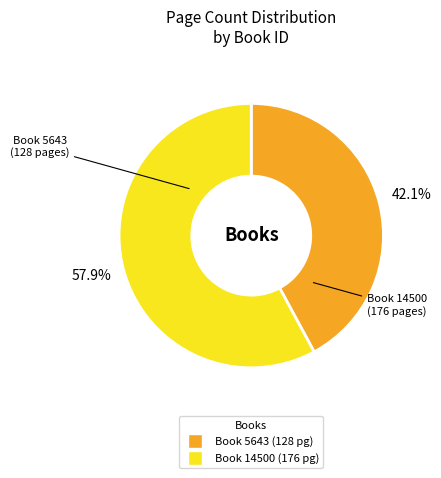

Does any single category account for the majority?

Yes